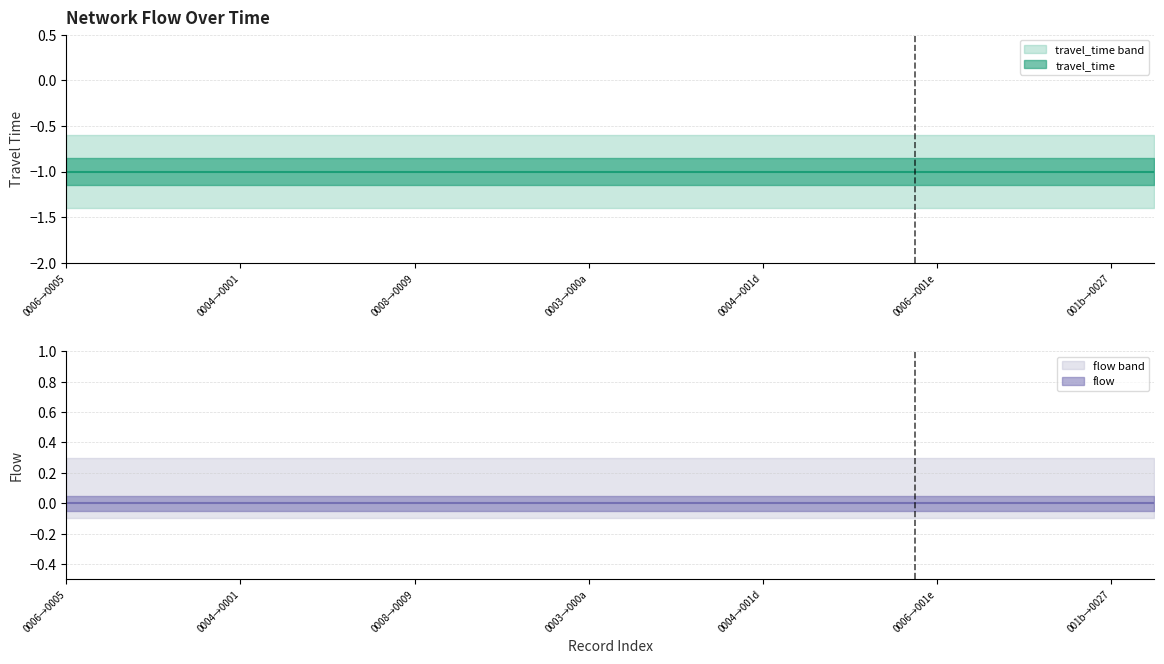

What is the value of the travel_time point at the 24th from the left?

-1